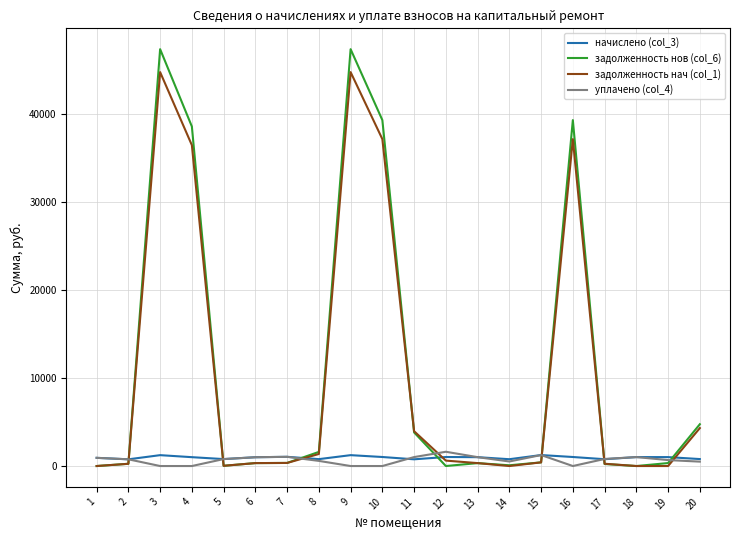

What is the maximum value for начислено (col_3)?

1246.6